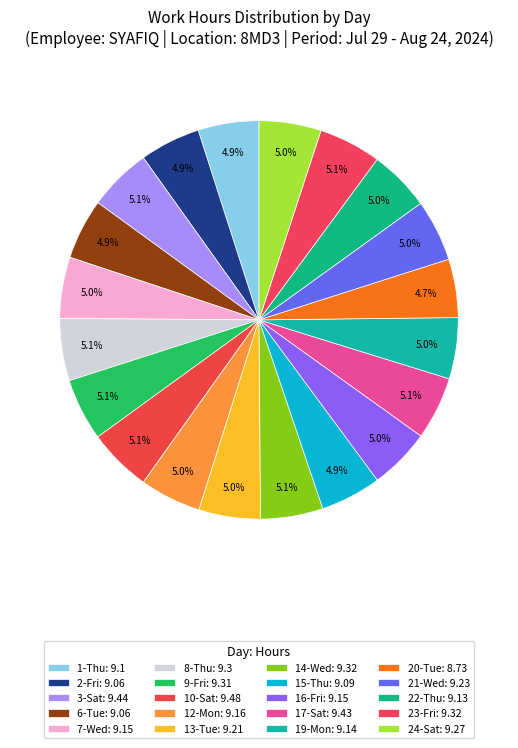

Which slice is the smallest?

20-Tue